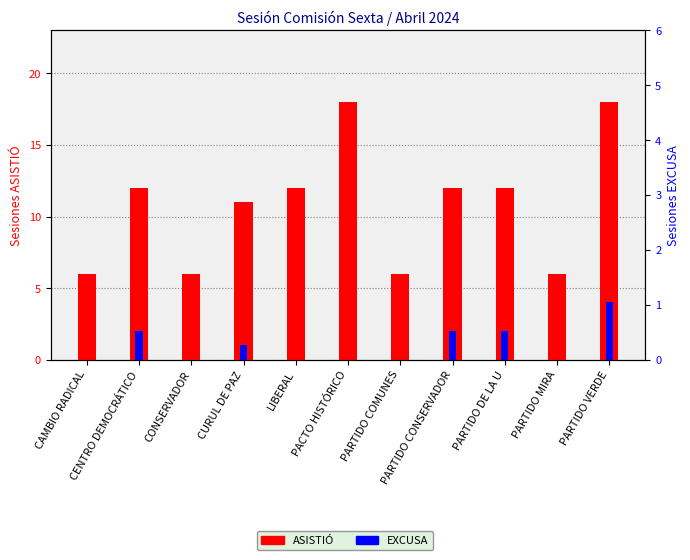

Reading left to right, transcribe all the data shown in this chart.

ASISTIÓ: CAMBIO RADICAL=6	CENTRO DEMOCRÁTICO=12	CONSERVADOR=6	CURUL DE PAZ=11	LIBERAL=12	PACTO HISTÓRICO=18	PARTIDO COMUNES=6	PARTIDO CONSERVADOR=12	PARTIDO DE LA U=12	PARTIDO MIRA=6	PARTIDO VERDE=18
EXCUSA: CAMBIO RADICAL=0	CENTRO DEMOCRÁTICO=2	CONSERVADOR=0	CURUL DE PAZ=1	LIBERAL=0	PACTO HISTÓRICO=0	PARTIDO COMUNES=0	PARTIDO CONSERVADOR=2	PARTIDO DE LA U=2	PARTIDO MIRA=0	PARTIDO VERDE=4